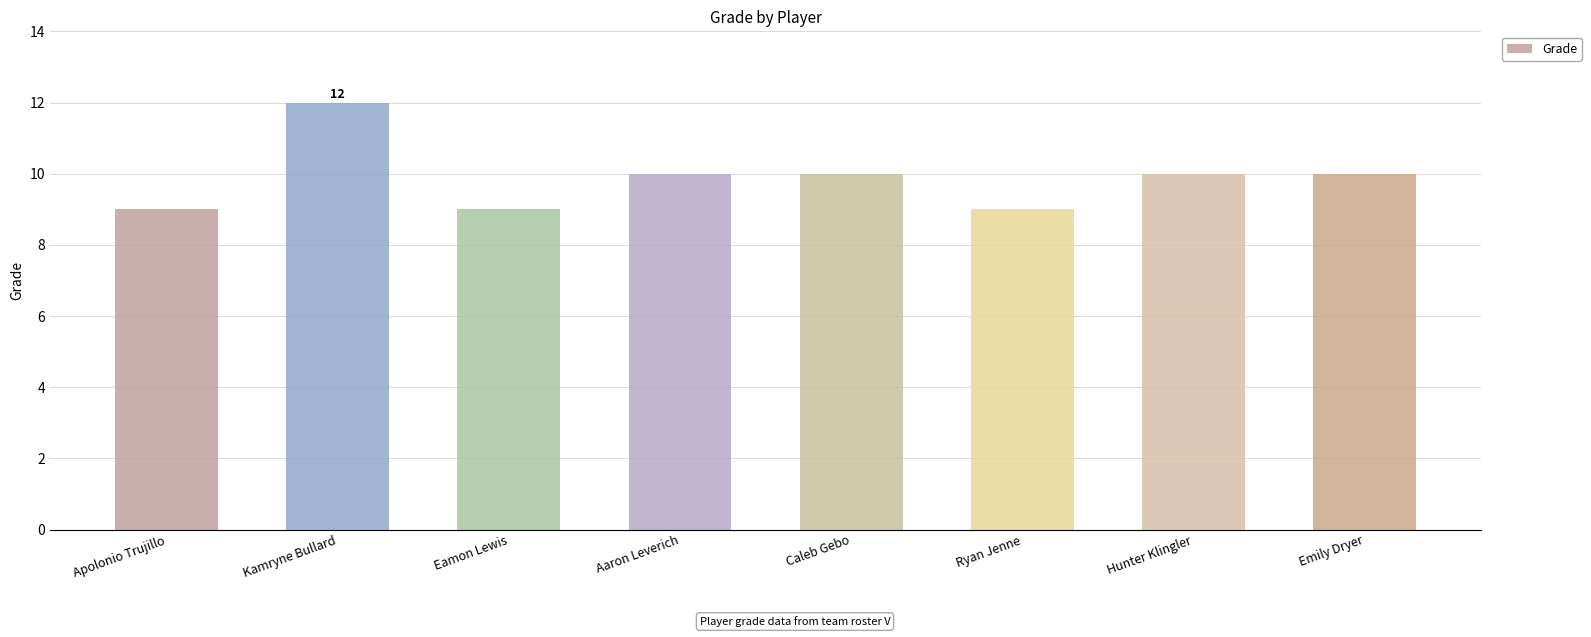

What is the average value?

10